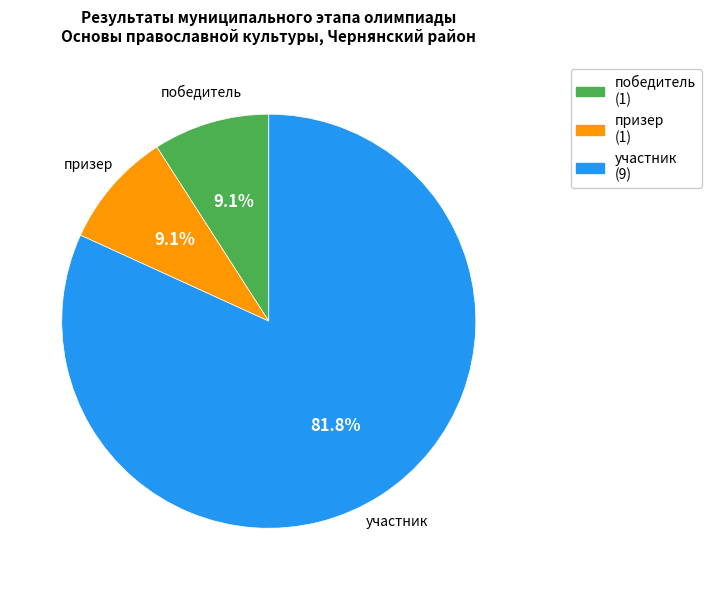

How many slices are in this pie chart?

3